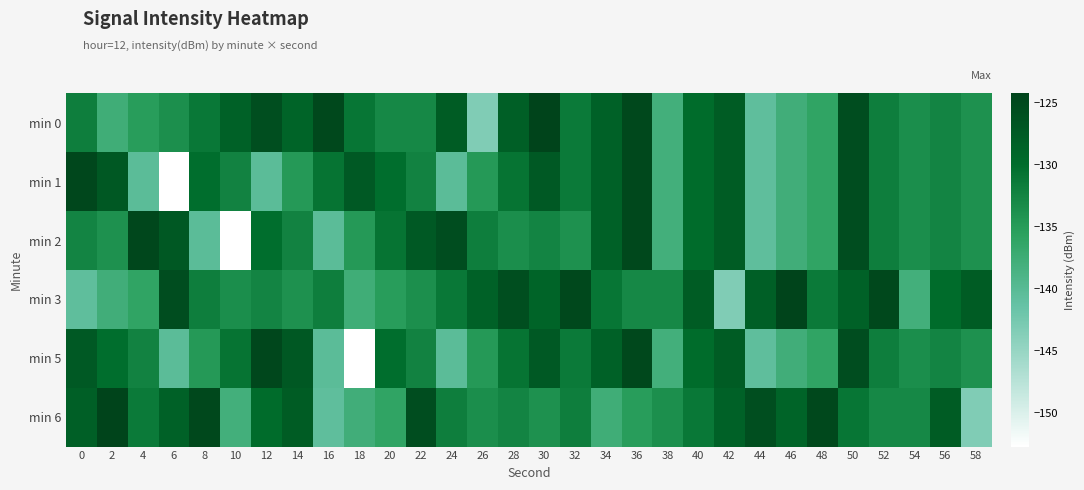

At 28, list the series in order from smallest to largest.

min 2, min 6, min 1, min 5, min 0, min 3